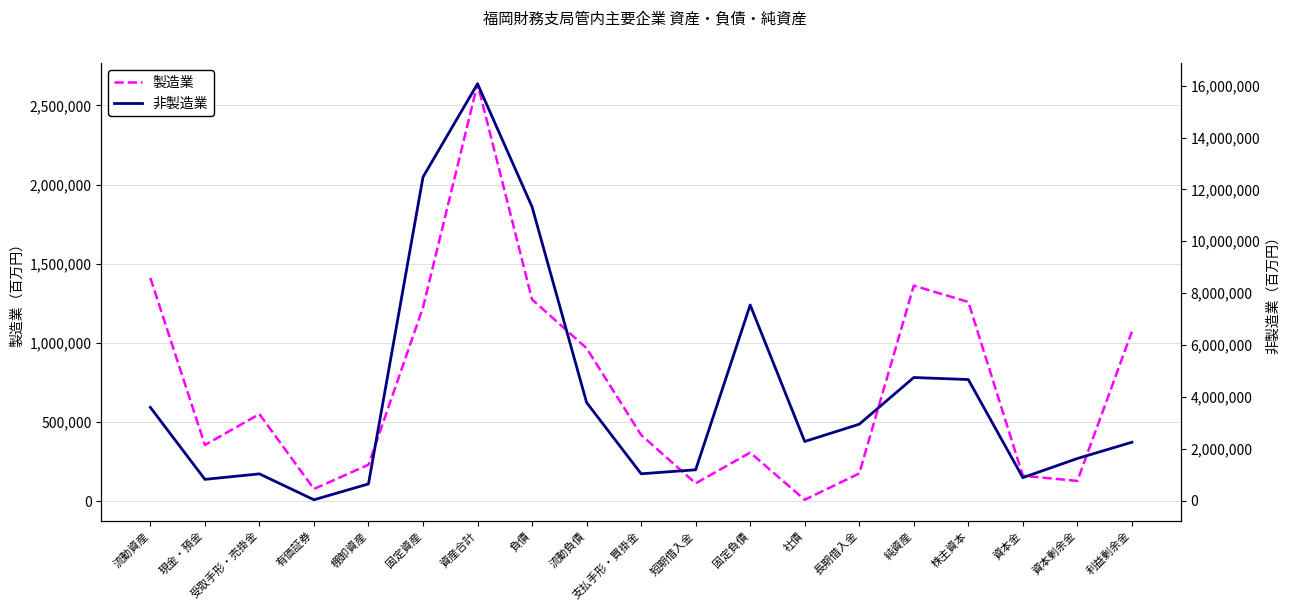

Between 負債 and 短期借入金, which series saw the biggest shift?

非製造業